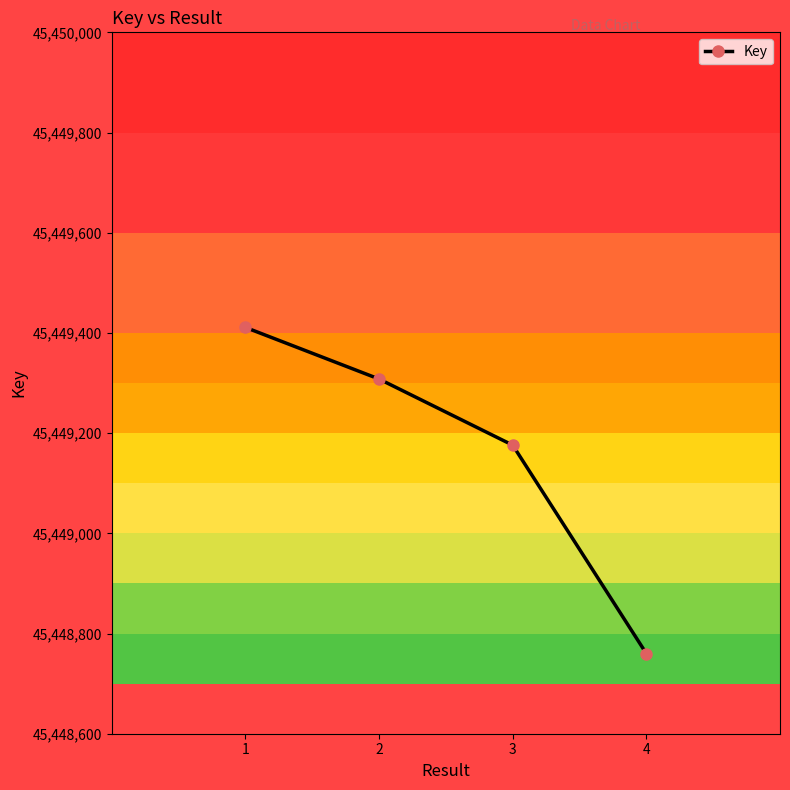

What is the greatest value displayed?

45449411